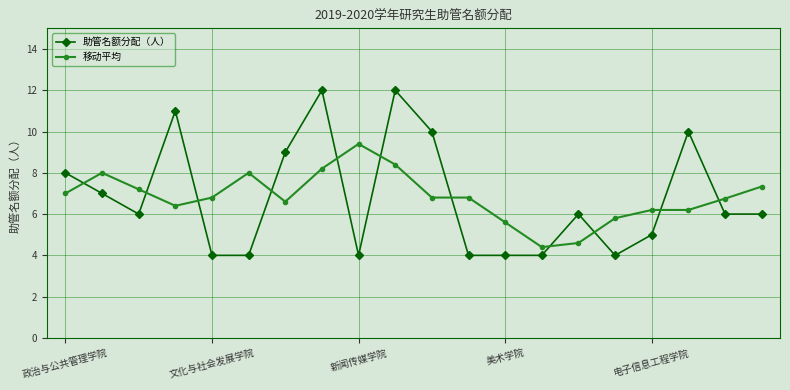

True or false: 移动平均 has more than 2 points higher than both neighbors.

True